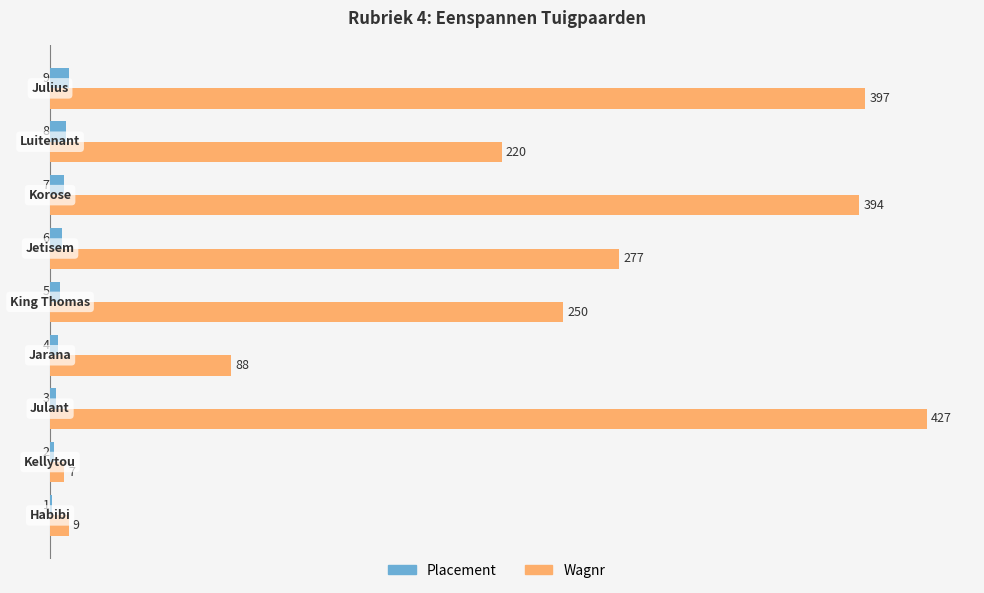

Which series has the largest range (max minus min)?

Wagnr